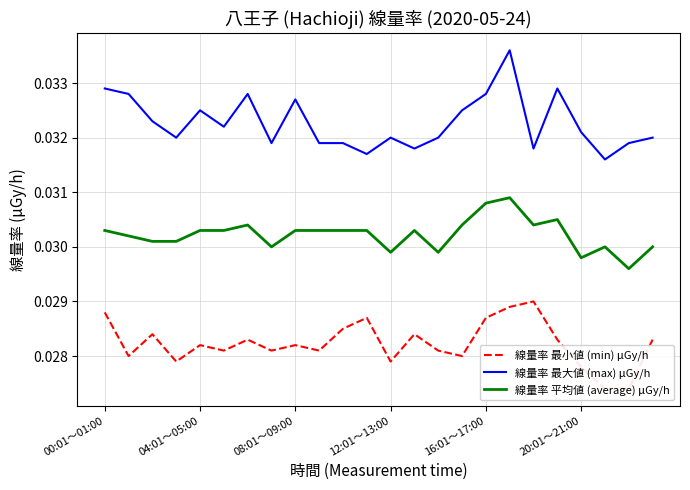

Rank the series at 13 from lowest to highest value.

線量率 最小値 (min) μGy/h, 線量率 平均値 (average) μGy/h, 線量率 最大値 (max) μGy/h